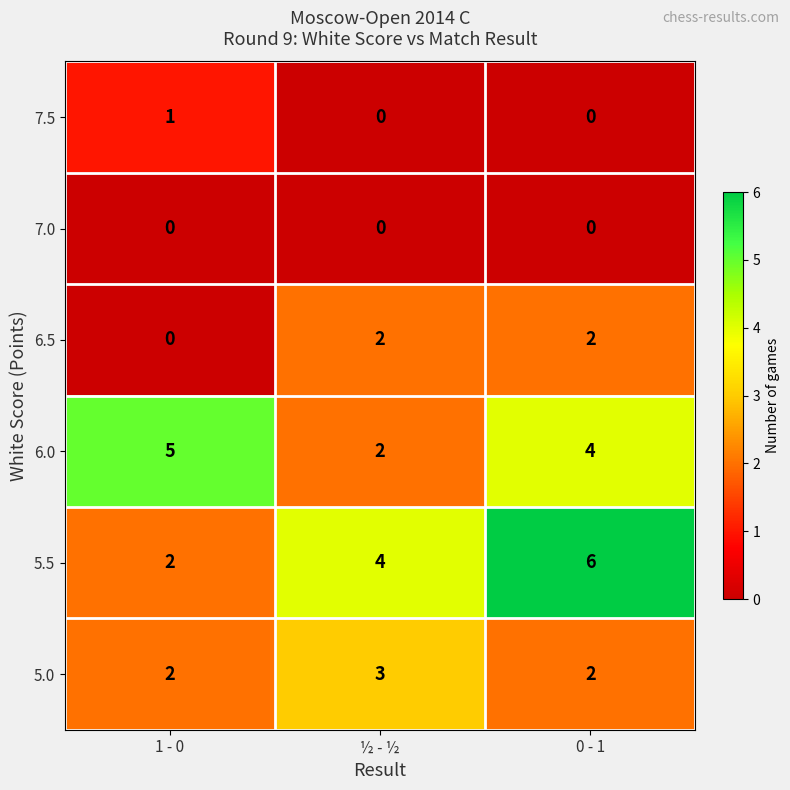

Reading left to right, extract all data points from this chart.

7.5: 1 - 0=1	½ - ½=0	0 - 1=0
7.0: 1 - 0=0	½ - ½=0	0 - 1=0
6.5: 1 - 0=0	½ - ½=2	0 - 1=2
6.0: 1 - 0=5	½ - ½=2	0 - 1=4
5.5: 1 - 0=2	½ - ½=4	0 - 1=6
5.0: 1 - 0=2	½ - ½=3	0 - 1=2